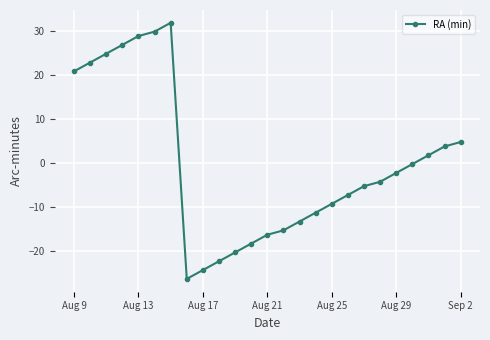

What is the value of the 24th point from the left?

3.8